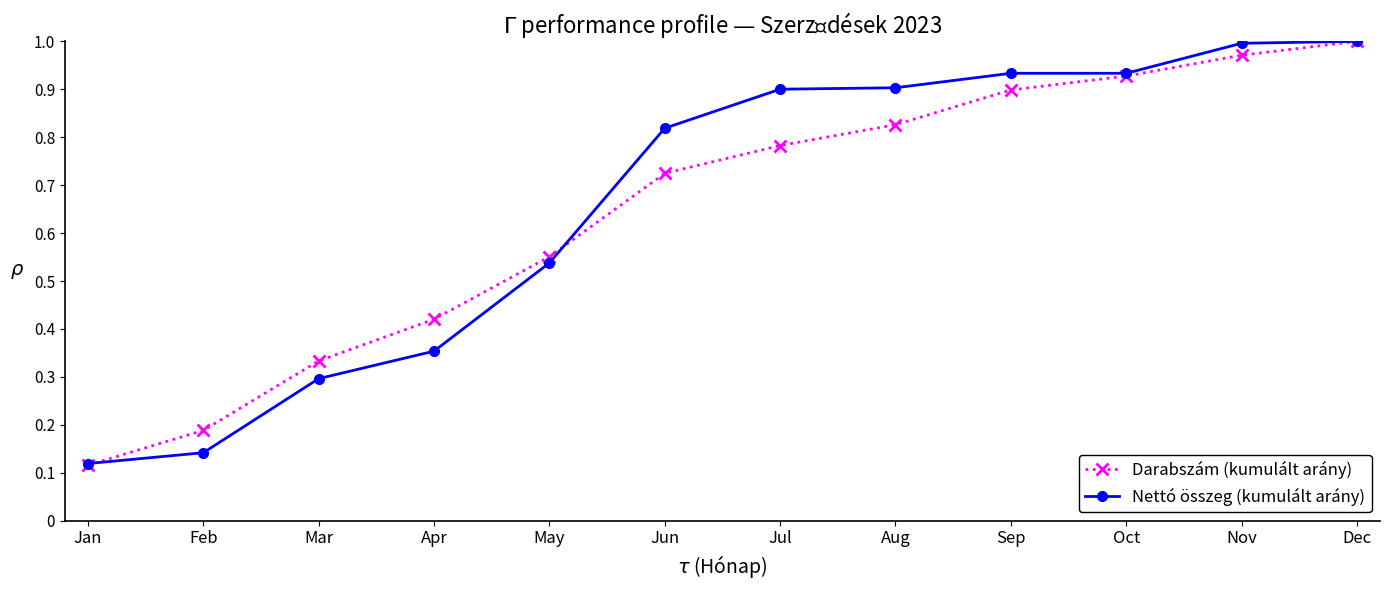

At which category does the chart reach its minimum across all series?

Jan